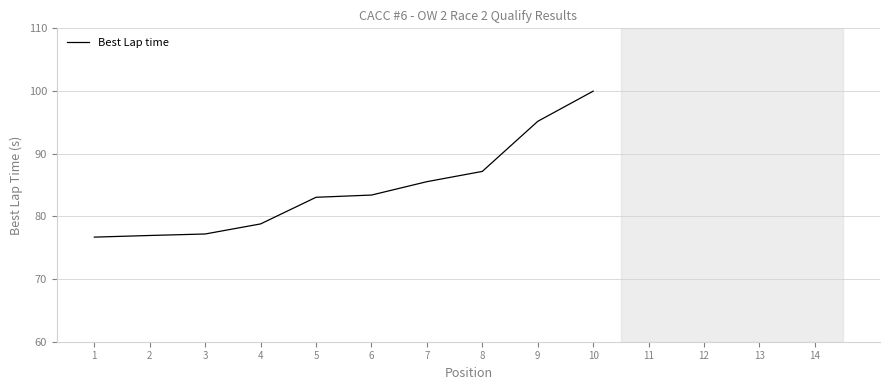

What is the change in value from 4 to 6?

+4.6